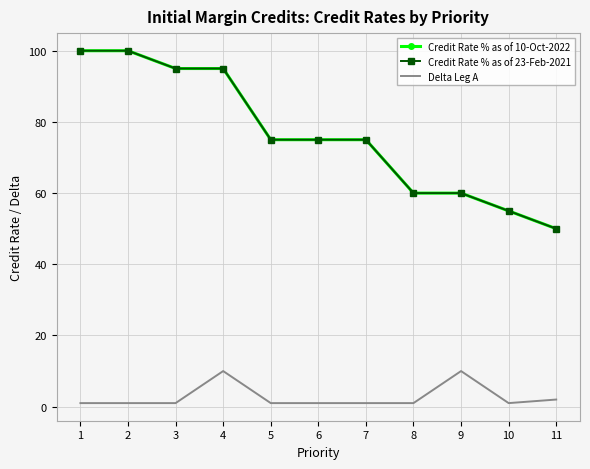

True or false: Credit Rate % as of 10-Oct-2022 has more than 0 points higher than both neighbors.

False